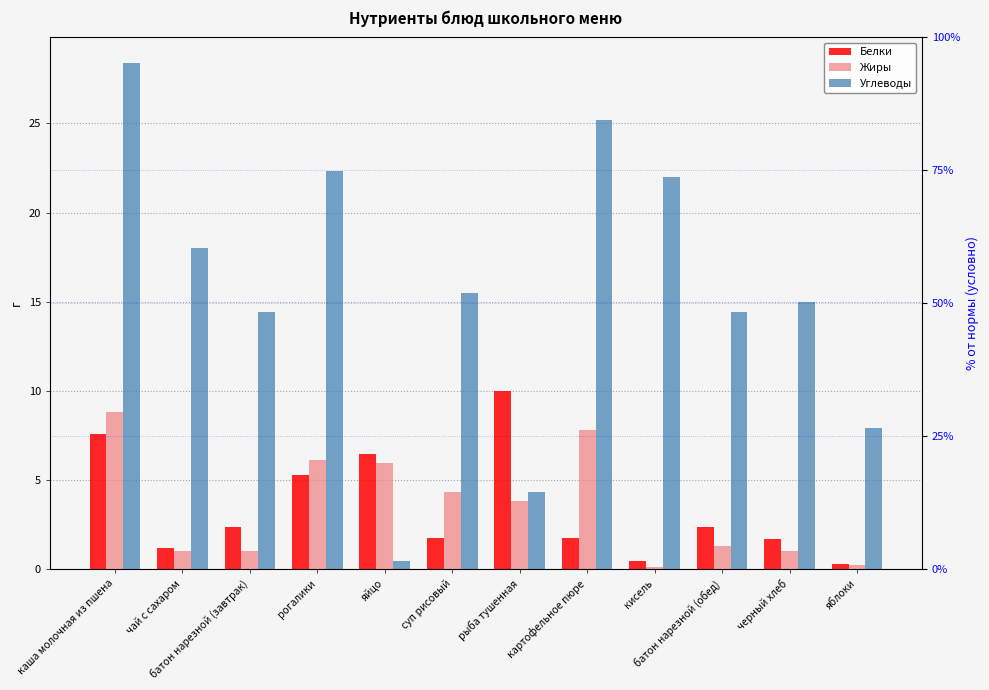

True or false: Белки has a value of 0.9 at черный хлеб.

False